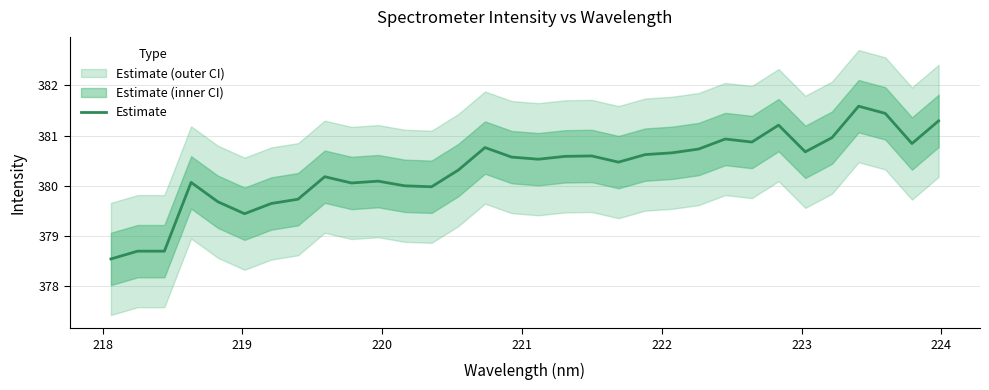

What is the value of the 20th point from the left?

380.5